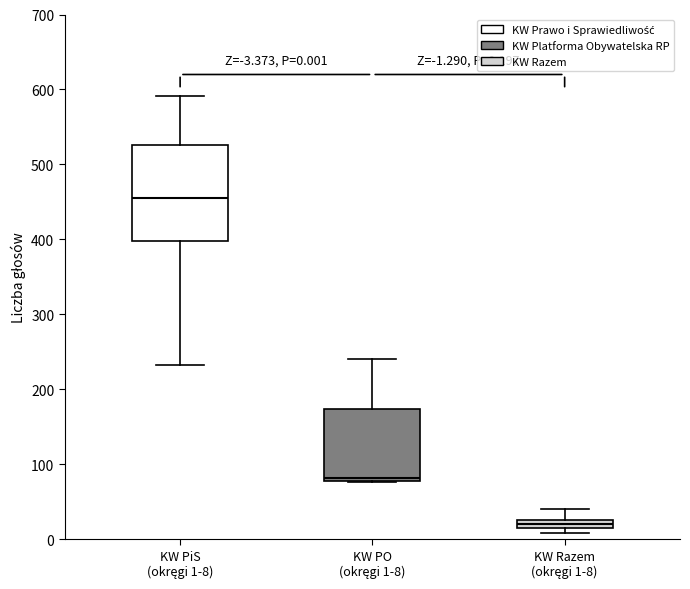

Which box is the tallest, from its lower edge to its upper edge?

KW PiS (okręgi 1-8)